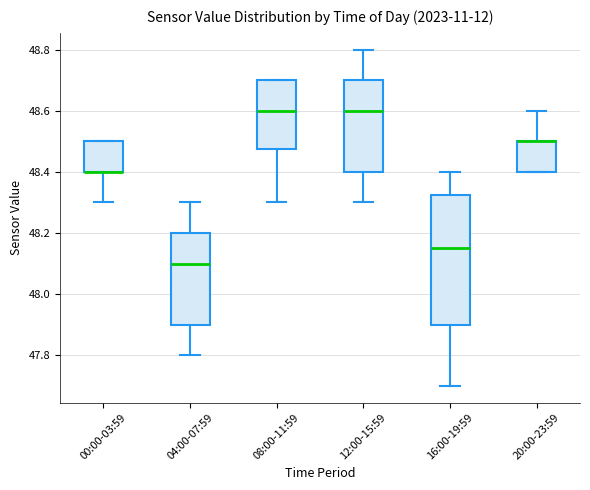

Reading left to right, read every box against the y-axis: the position of its median line, the range the box covers, and the ends of its whiskers. The values are not printed on the chart, so give them approximately, as read against the axis.

00:00-03:59: median 48.40 (drawn on the box's lower edge), box 48.40 to 48.50, whiskers 48.30 to 48.50
04:00-07:59: median 48.10, box 47.90 to 48.20, whiskers 47.80 to 48.30
08:00-11:59: median 48.60, box 48.48 to 48.70, whiskers 48.30 to 48.70
12:00-15:59: median 48.60, box 48.40 to 48.70, whiskers 48.30 to 48.80
16:00-19:59: median 48.16, box 47.90 to 48.32, whiskers 47.70 to 48.40
20:00-23:59: median 48.50 (drawn on the box's upper edge), box 48.40 to 48.50, whiskers 48.40 to 48.60